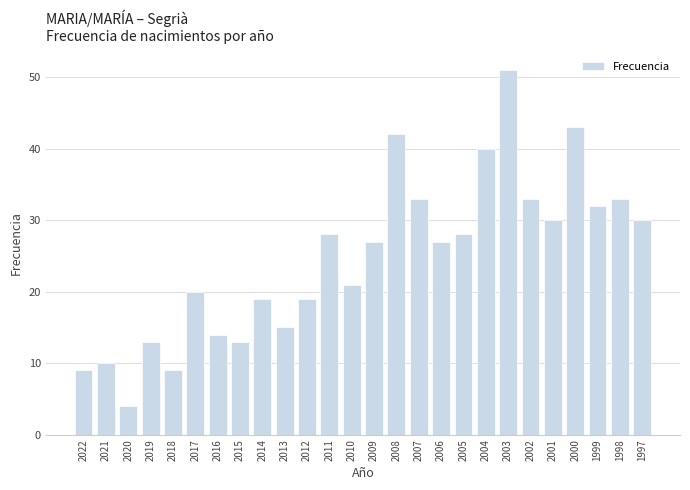

What is the approximate value at 2006, to the nearest 5?

25